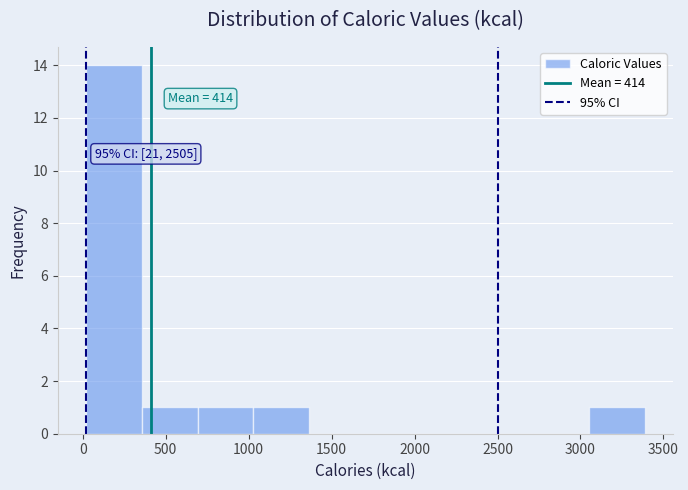

Which range on the x-axis has the tallest bar?

0 to 350